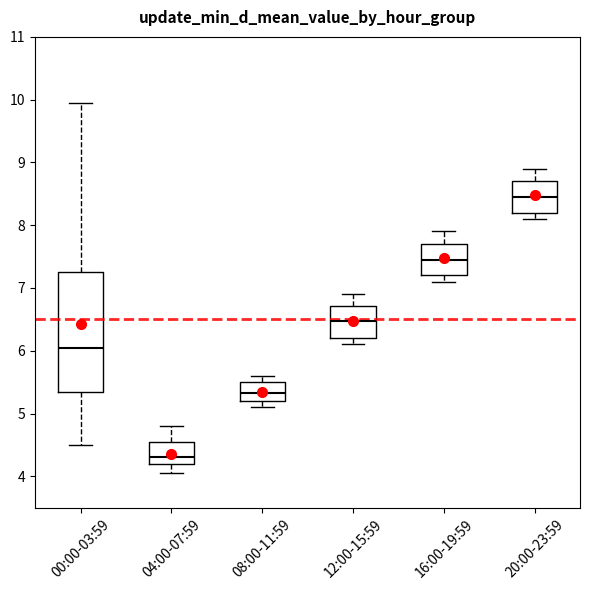

Comparing the boxes themselves (not the whiskers), which one is the tallest?

00:00-03:59